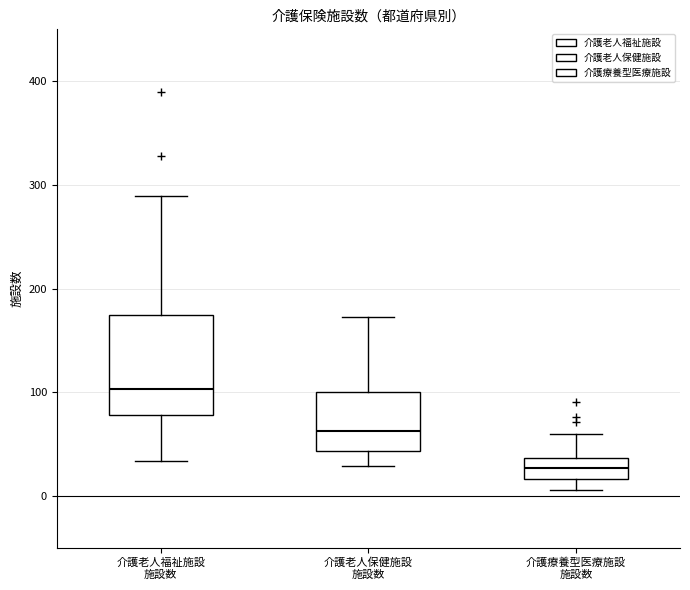

Which box has the highest median line?

介護老人福祉施設 施設数